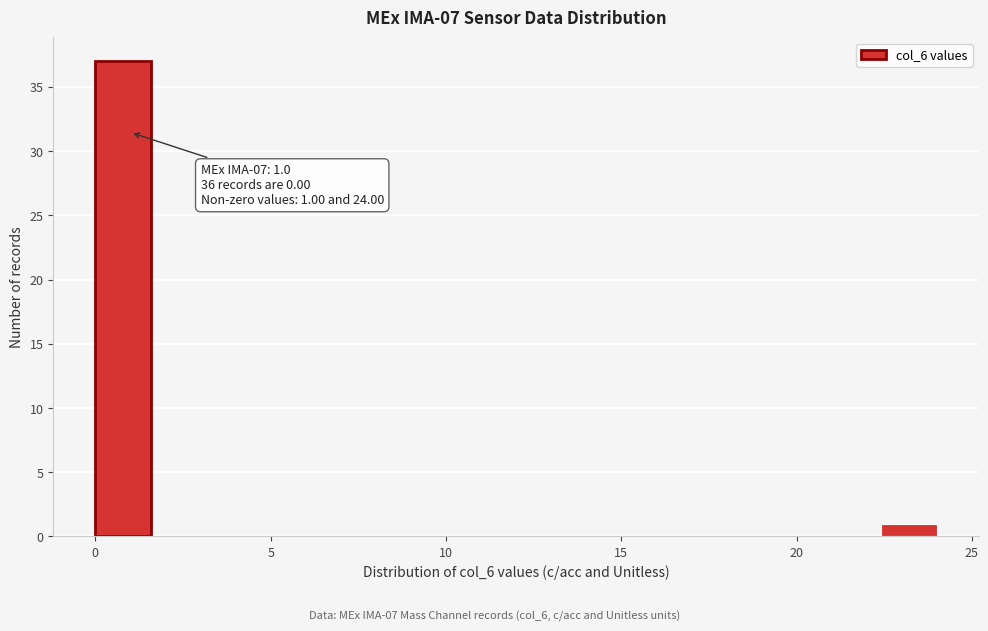

Around what value on the x-axis is the tallest bar? Give the approximate position of its centre, as read against the axis.

1.0